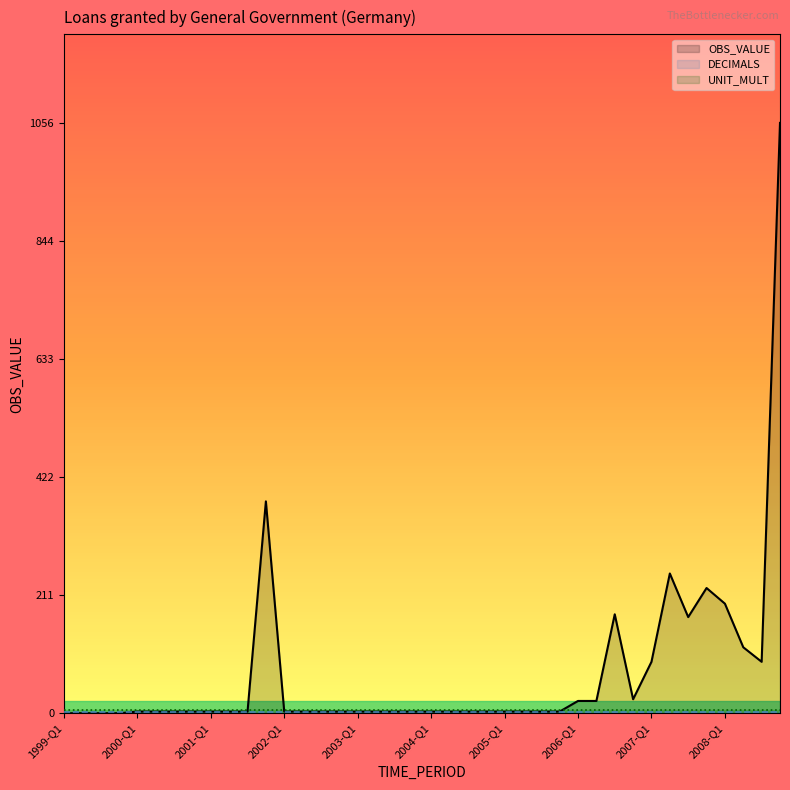

At how many categories does at least one series exceed 959?

1